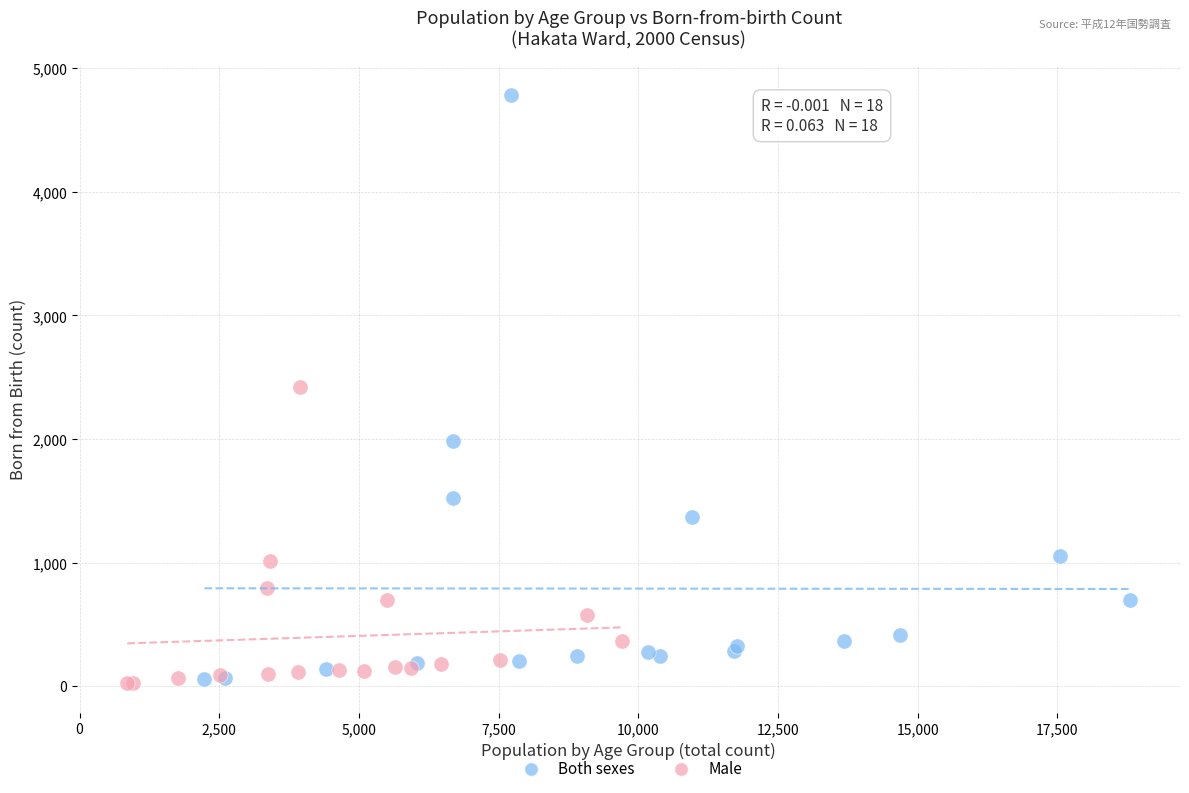

What are all the series names shown in the legend?

Both sexes, Male